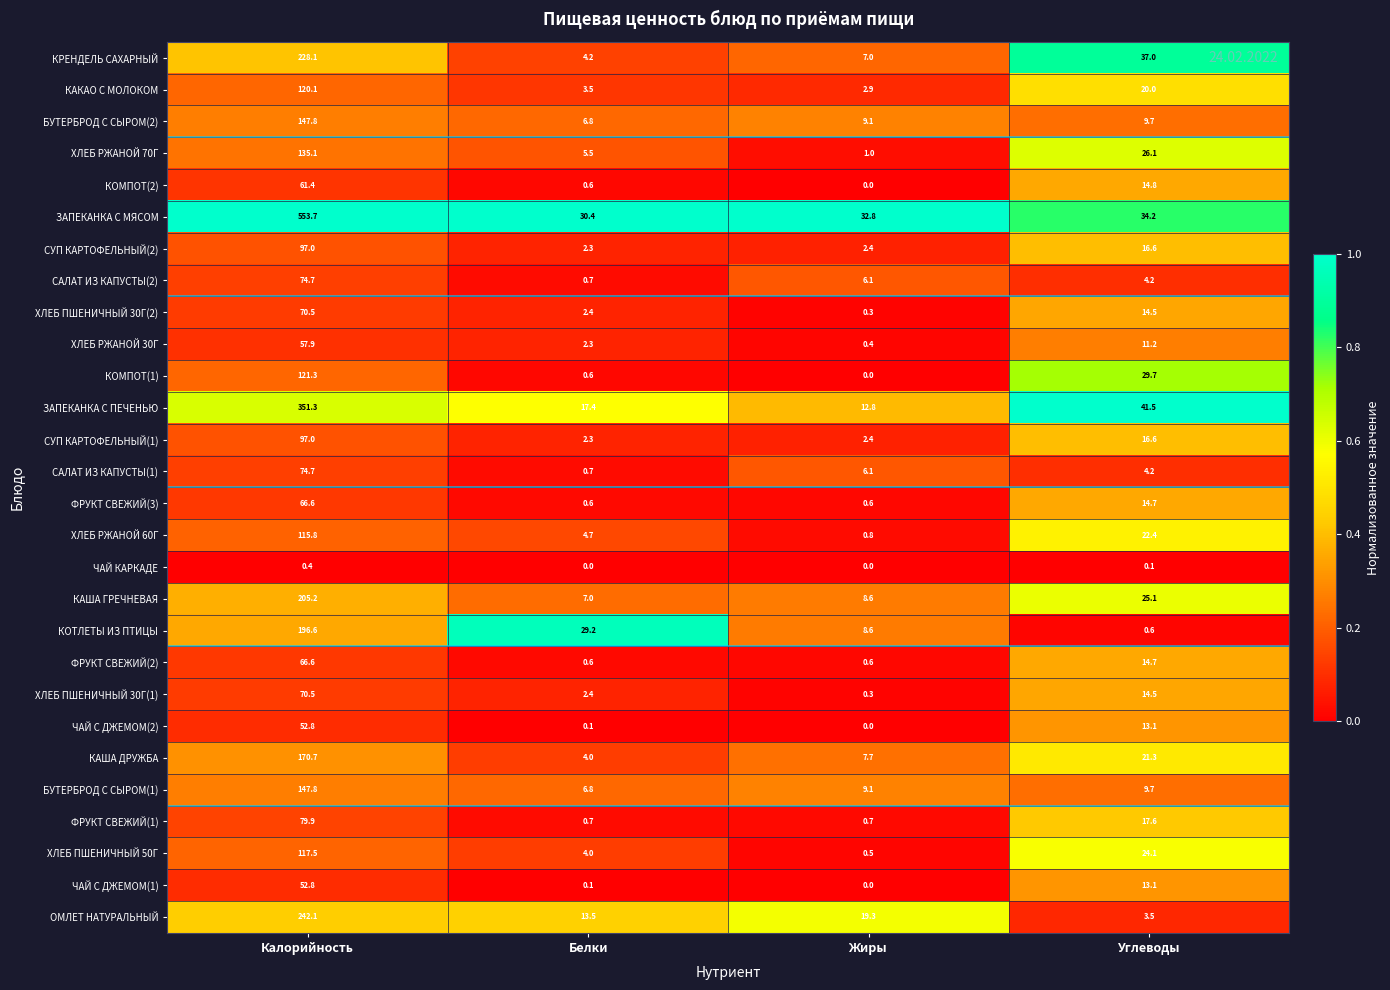

At which category is the sum across all series the highest?

Калорийность